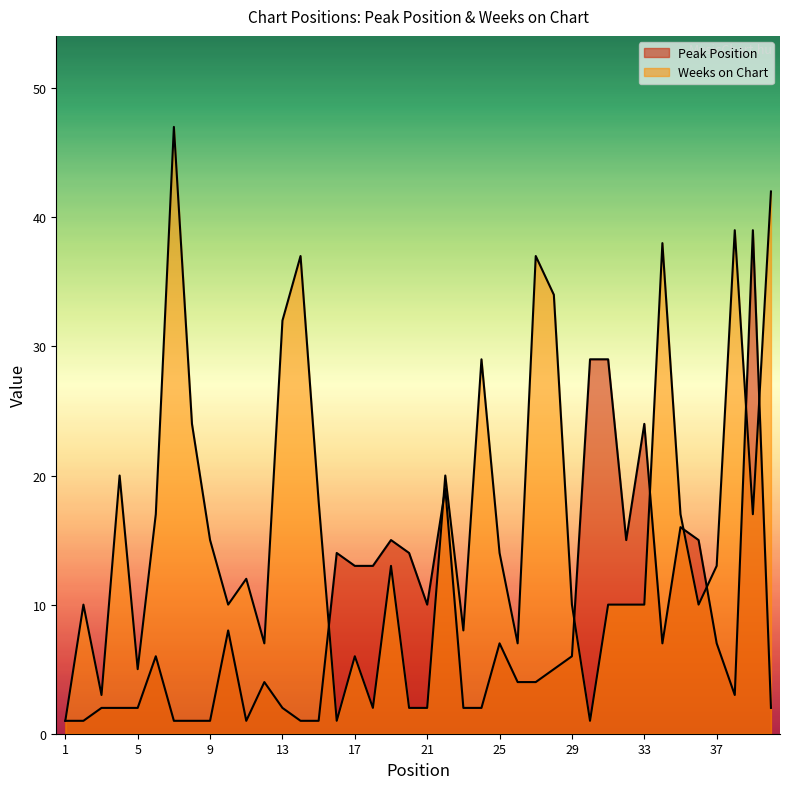

The value of Peak Position at 1 is 2. True or false?

False